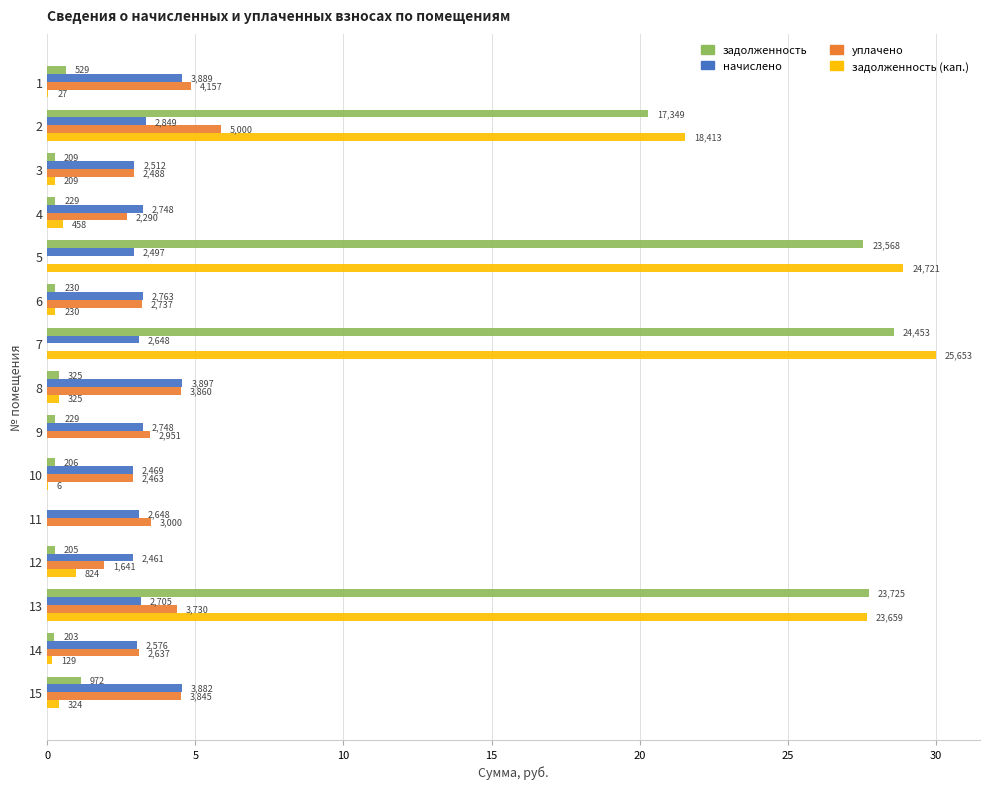

What are all the series names shown in the legend?

задолженность, начислено, уплачено, задолженность (кап.)